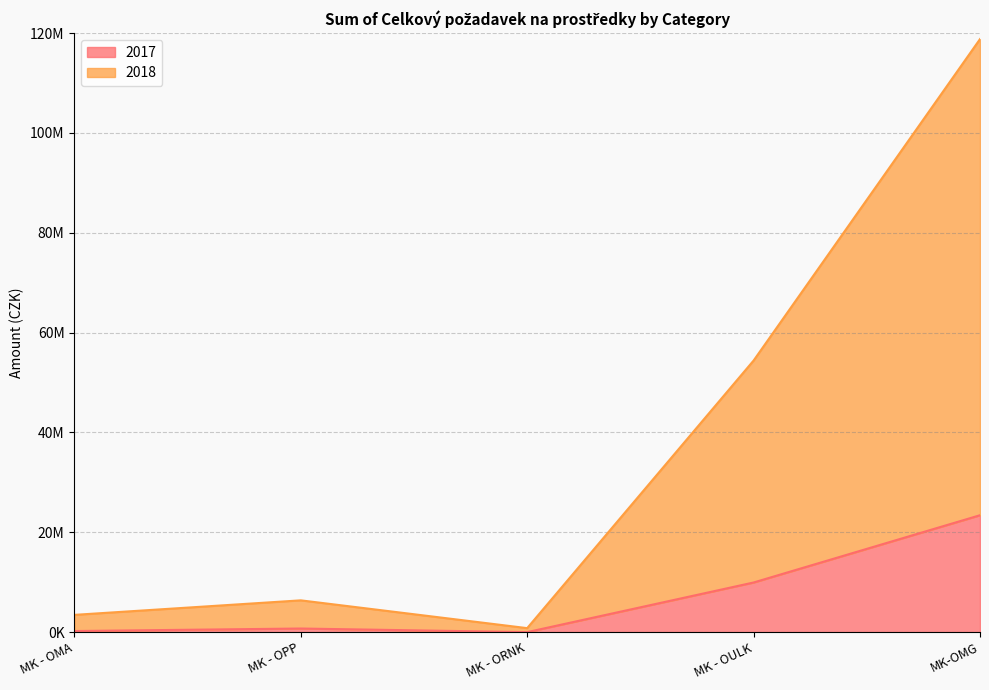

What is the label of the 1st point from the left?

MK - OMA